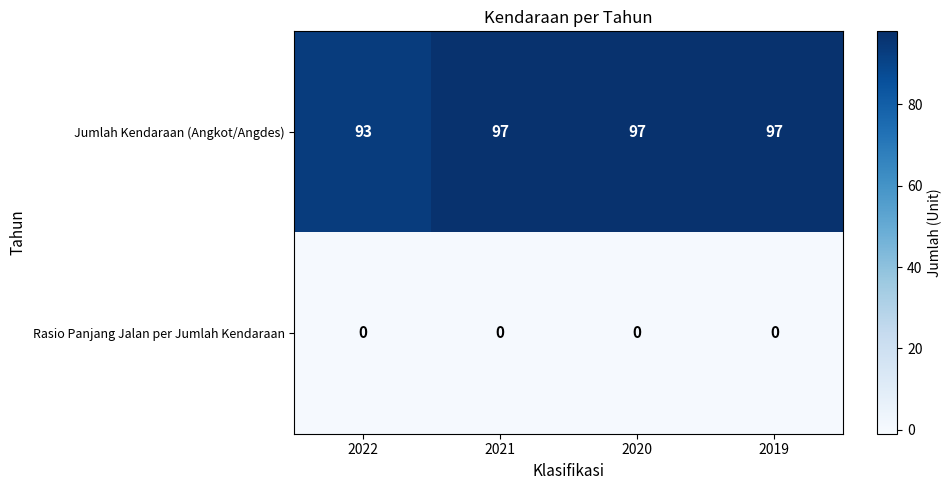

Which series has the largest range (max minus min)?

Jumlah Kendaraan (Angkot/Angdes)